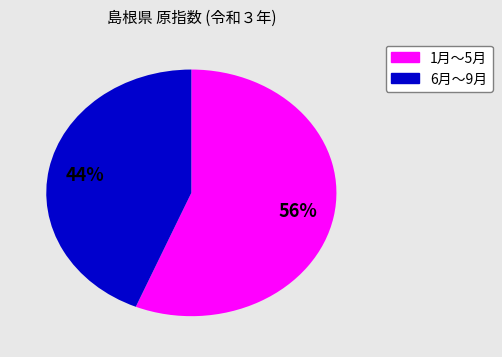

Is there a majority slice in this chart?

Yes